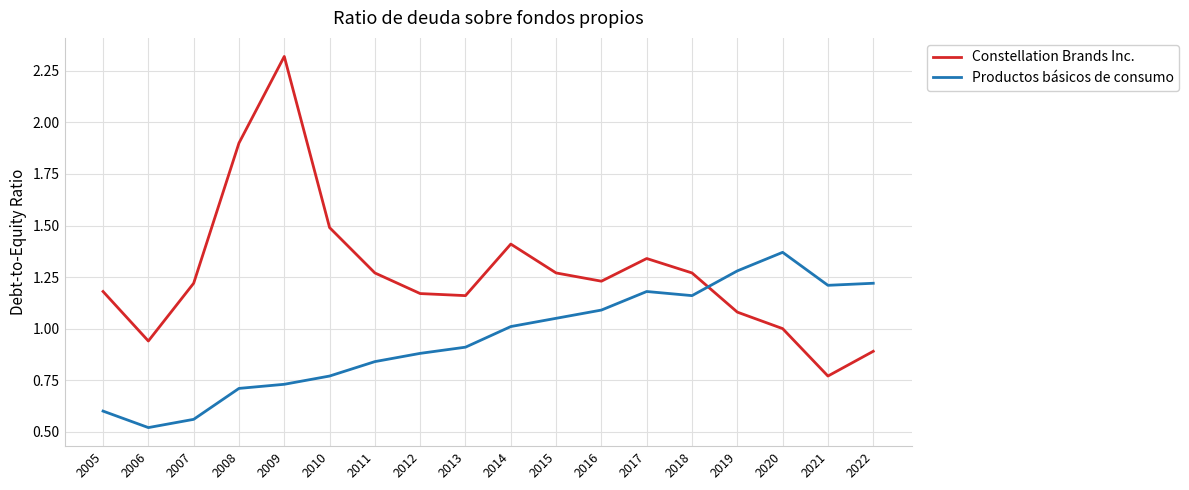

Rank the series by their average value, from highest to lowest.

Constellation Brands Inc., Productos básicos de consumo